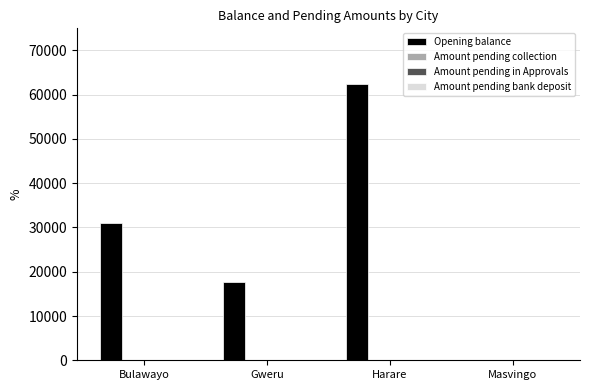

What is the sum of all values?

111256.9